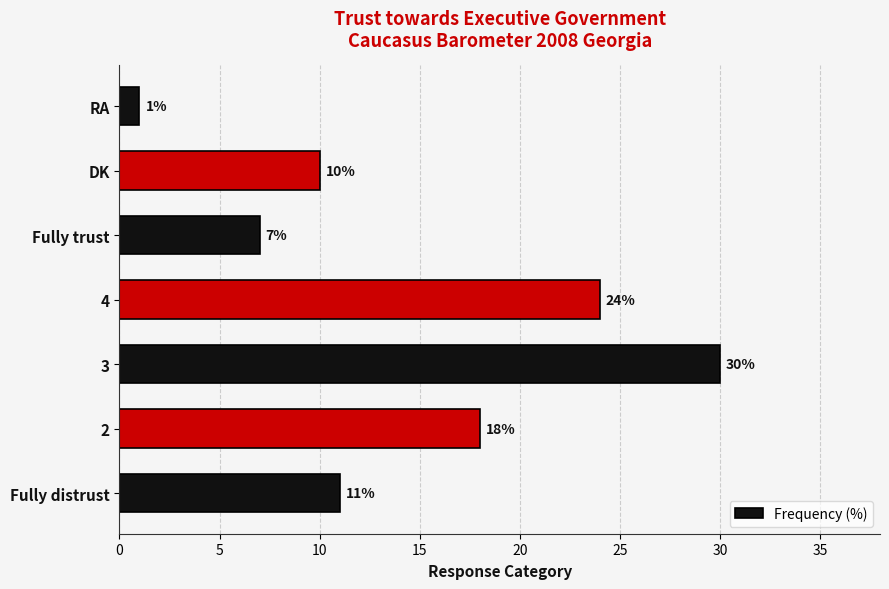

What is the minimum value shown in the chart?

1